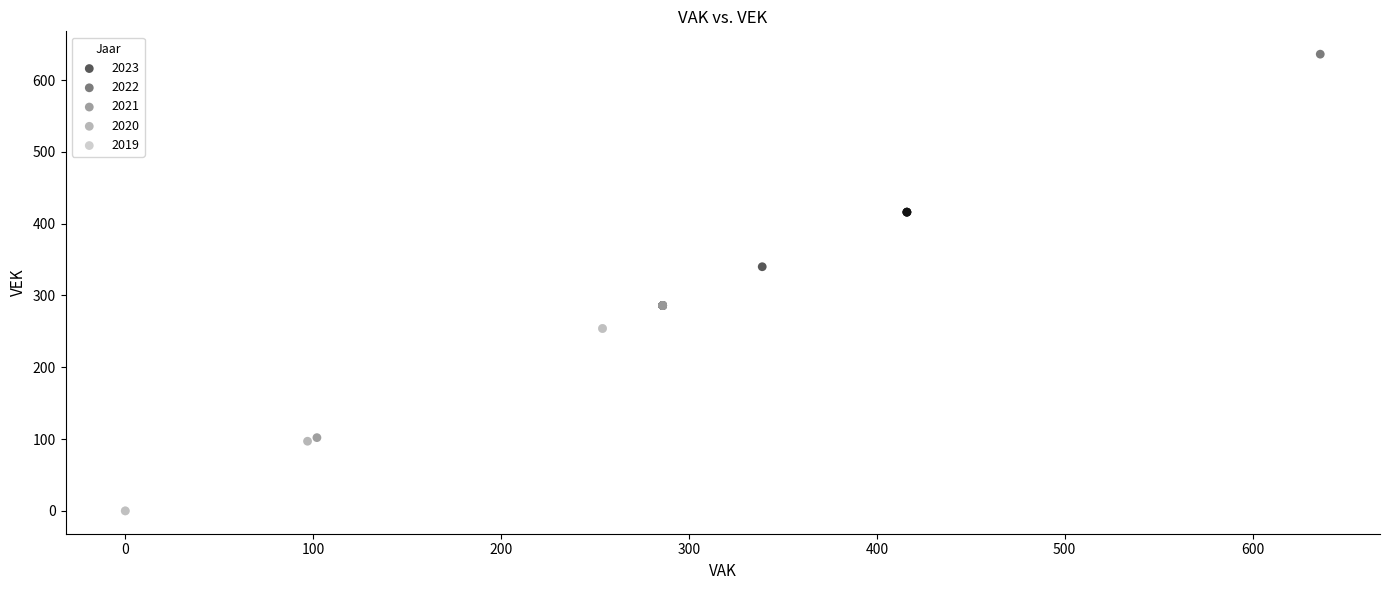

Which series contains the highest Y value?

2022